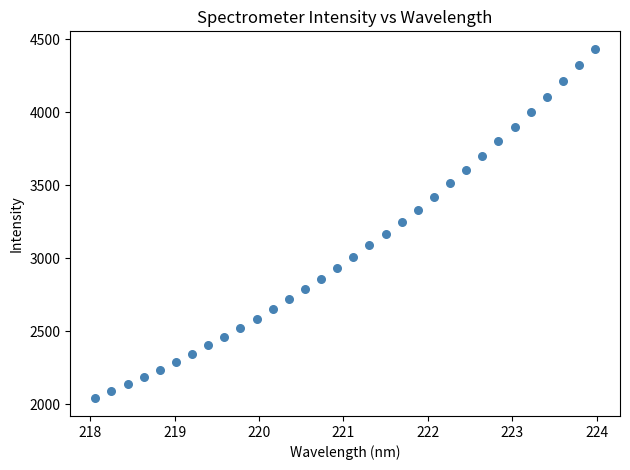

What is the range of X values (max minus min)?

5.9